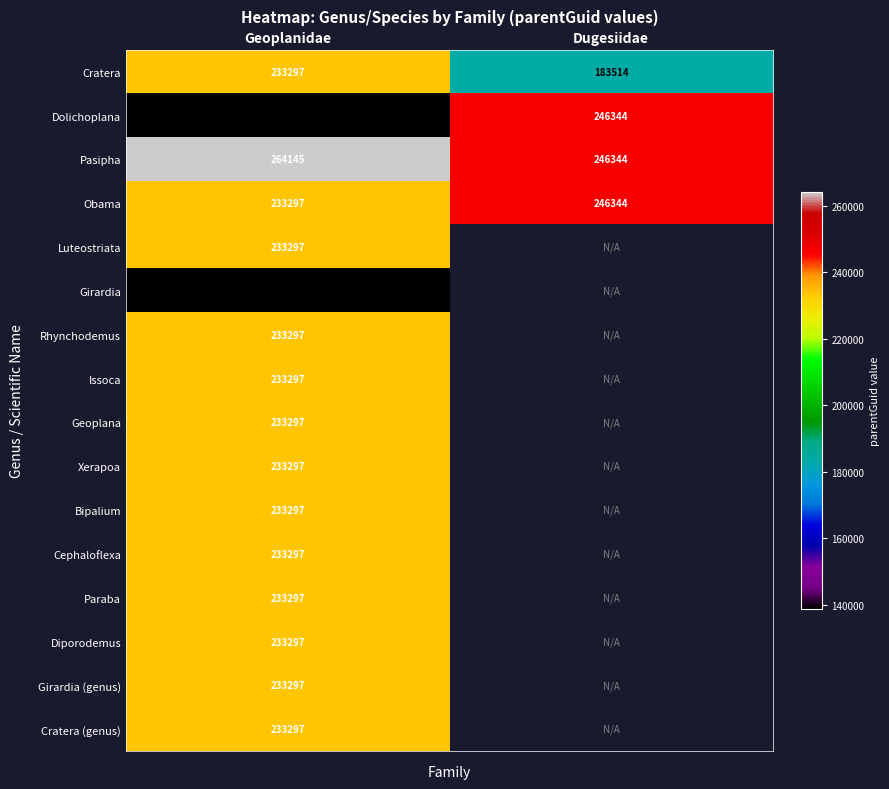

Rank the categories by Pasipha value from highest to lowest.

Geoplanidae, Dugesiidae